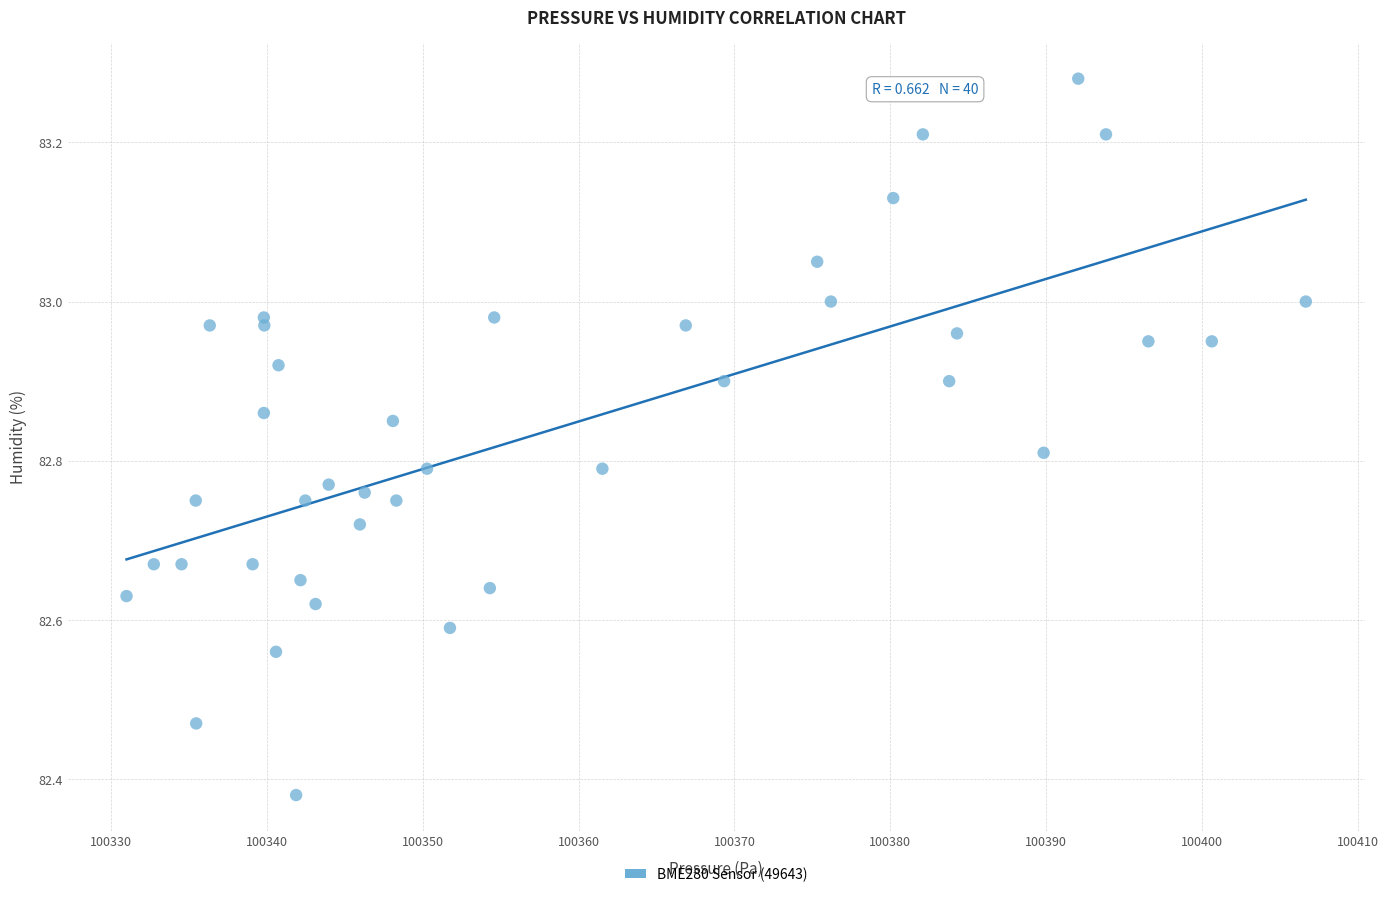

What is the range of Y values (max minus min)?

0.9